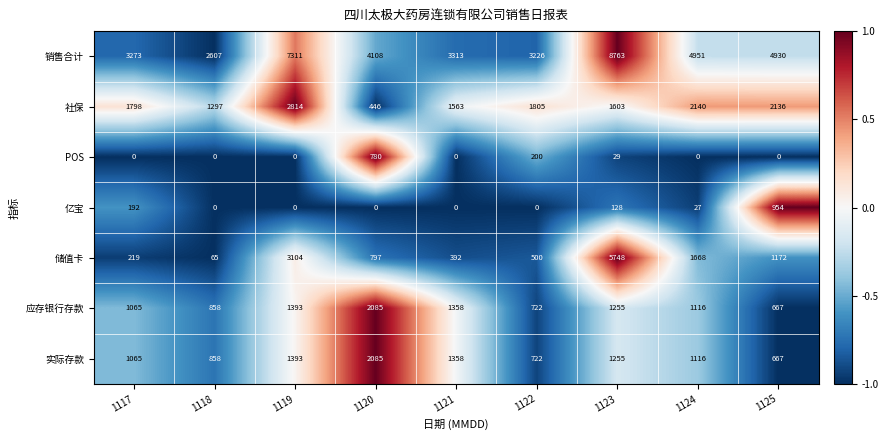

Where is 销售合计 nearest to the value 5685?

1124